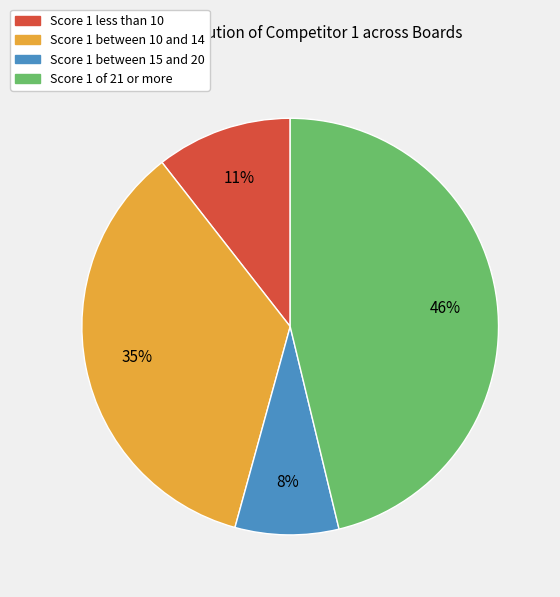

To the nearest percent, what is the average slice percentage?

25%